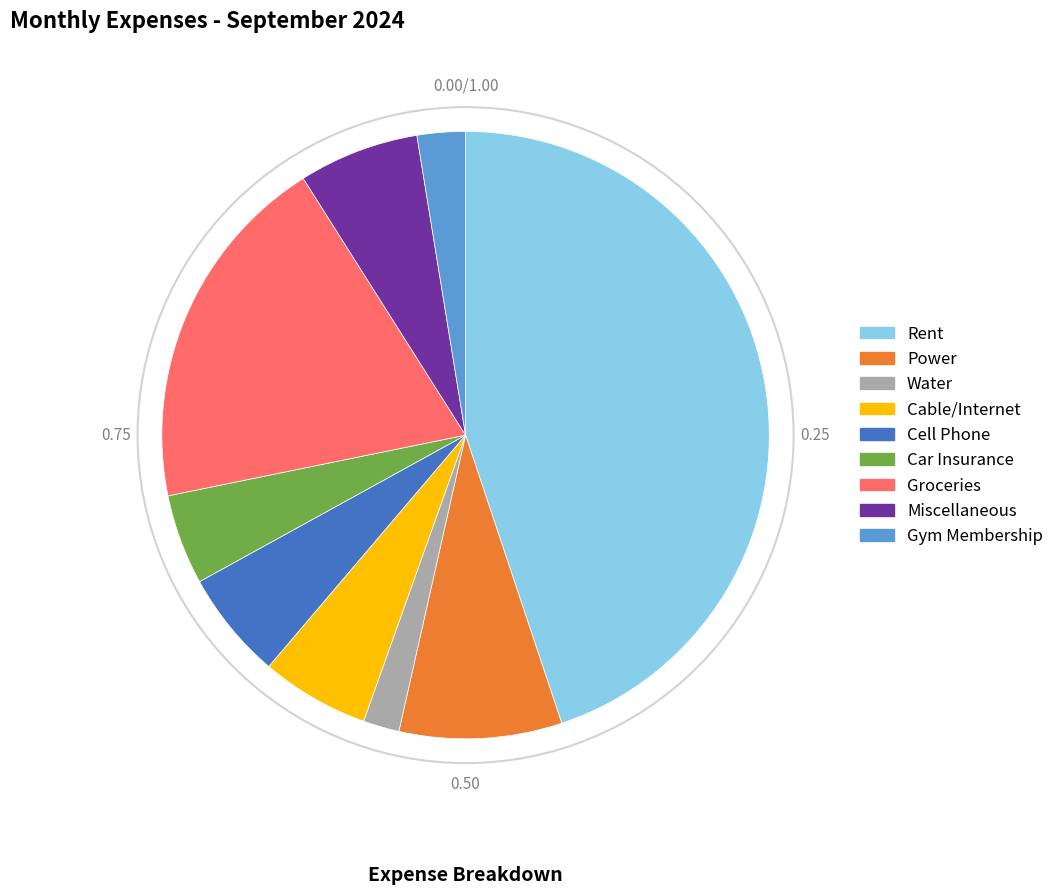

Does any single category account for the majority?

No